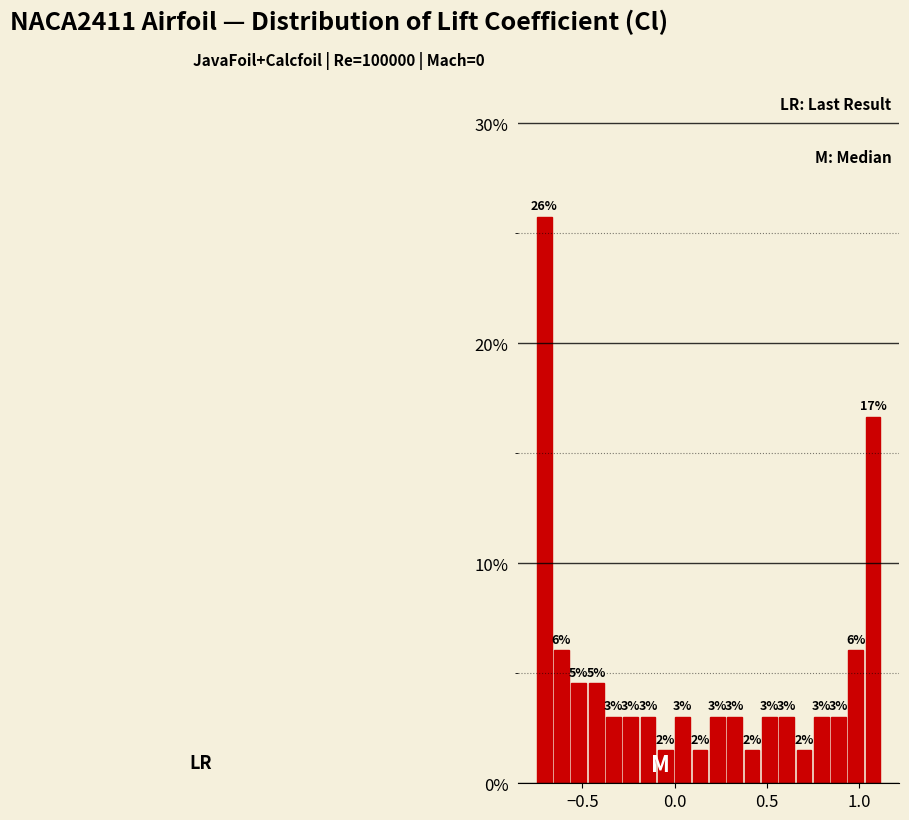

Around what value on the x-axis is the tallest bar? Give the approximate position of its centre, as read against the axis.

-0.70